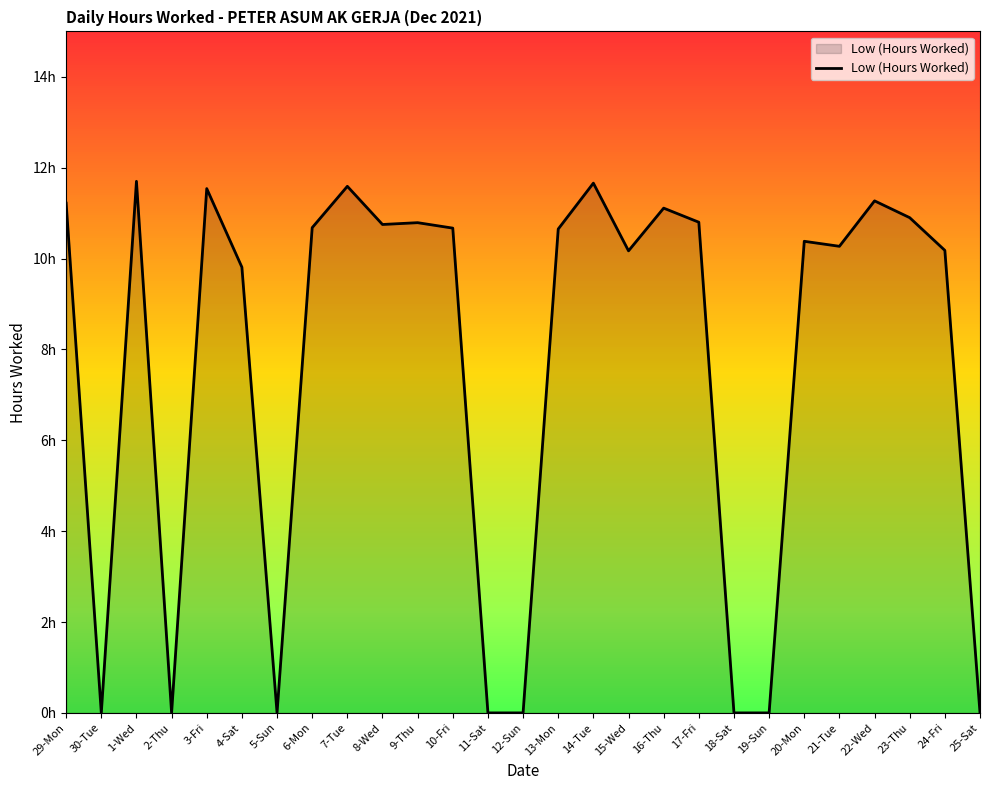

Reading left to right, transcribe all the data shown in this chart.

29-Mon=11.2	30-Tue=0.0	1-Wed=11.7	2-Thu=0.0	3-Fri=11.5	4-Sat=9.8	5-Sun=0.0	6-Mon=10.7	7-Tue=11.6	8-Wed=10.8	9-Thu=10.8	10-Fri=10.7	11-Sat=0.0	12-Sun=0.0	13-Mon=10.7	14-Tue=11.7	15-Wed=10.2	16-Thu=11.1	17-Fri=10.8	18-Sat=0.0	19-Sun=0.0	20-Mon=10.4	21-Tue=10.3	22-Wed=11.3	23-Thu=10.9	24-Fri=10.2	25-Sat=0.0